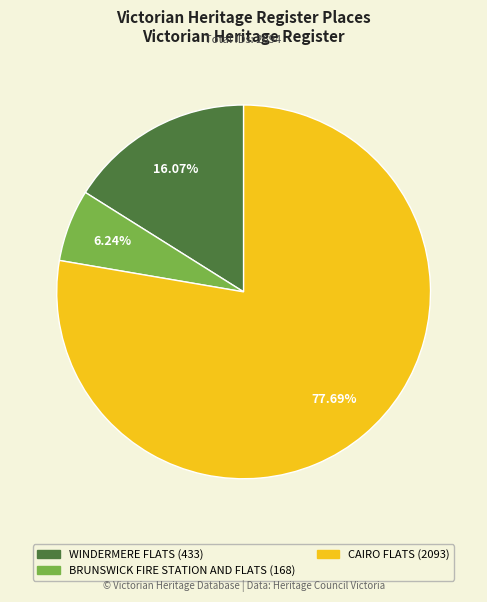

To the nearest percent, what is the combined percentage of CAIRO FLATS and WINDERMERE FLATS?

94%